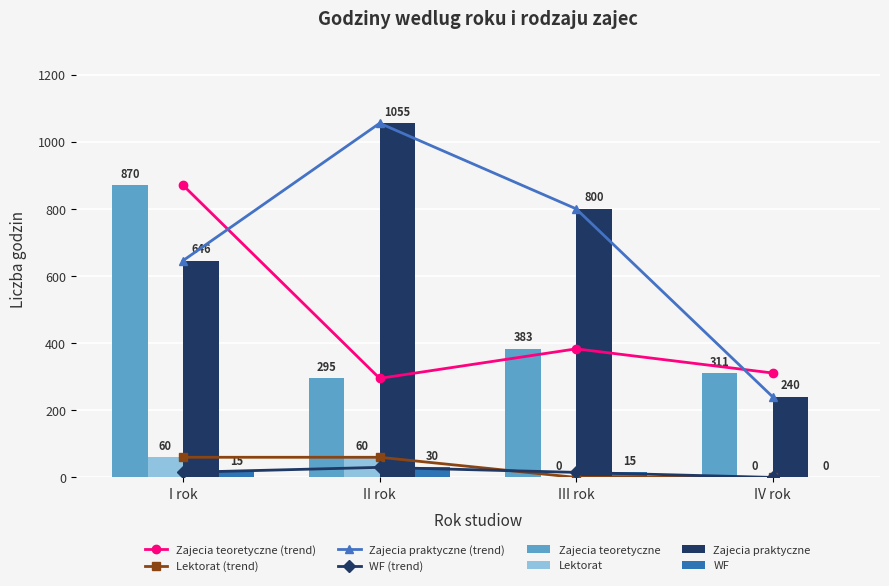

What is the value of the Zajecia praktyczne bar at the 1st from the left?

646